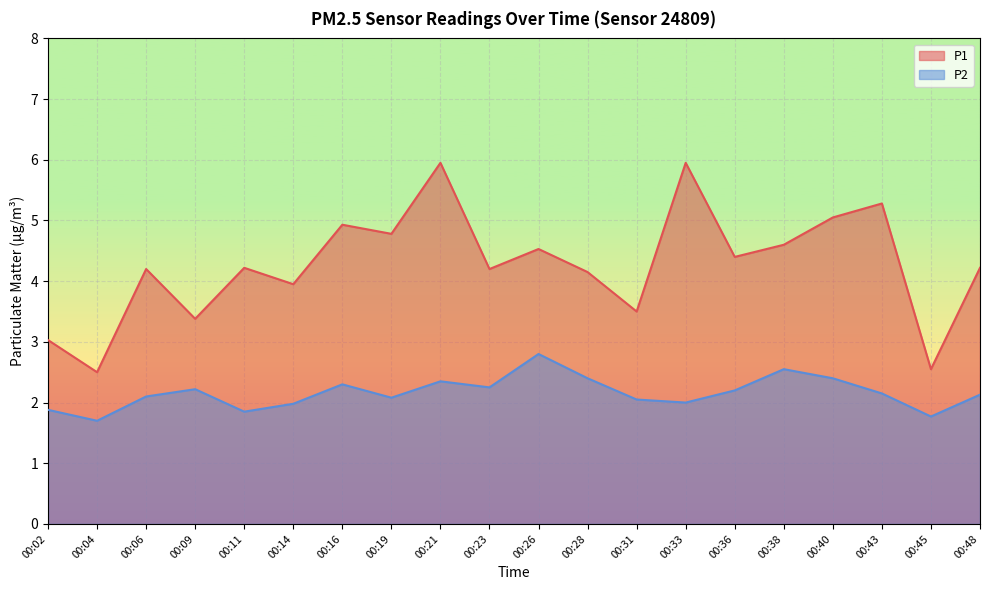

Which has a higher value, 00:36 or 00:48?

00:36